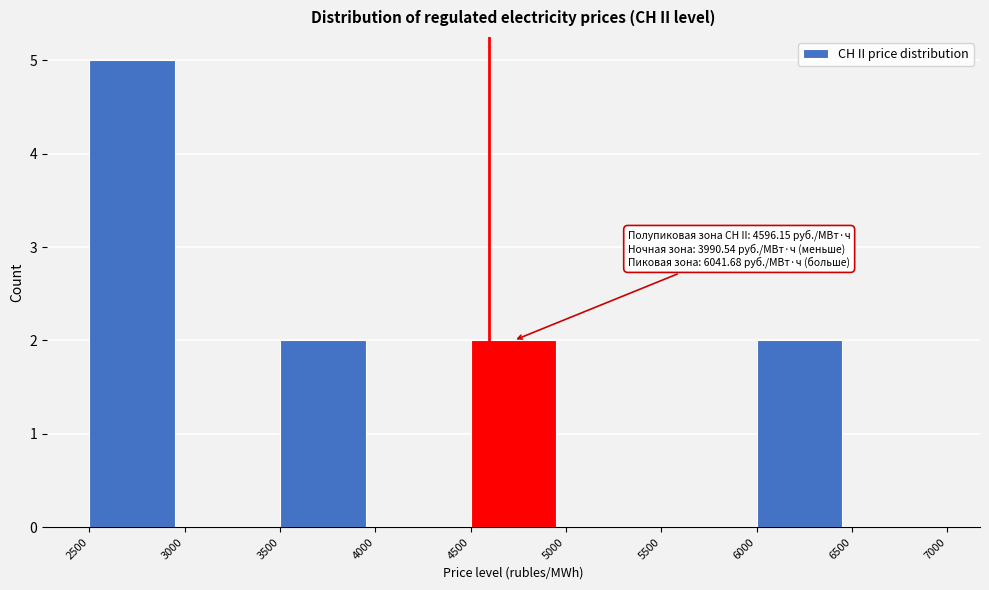

Which range on the x-axis has the tallest bar?

2500 to 3000